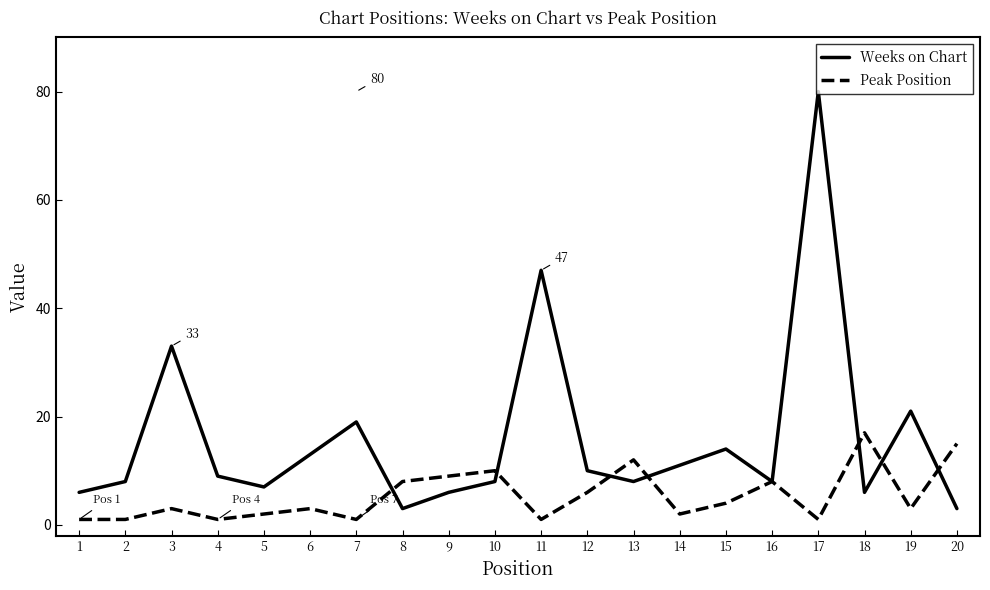

Count the number of data series in this chart.

2